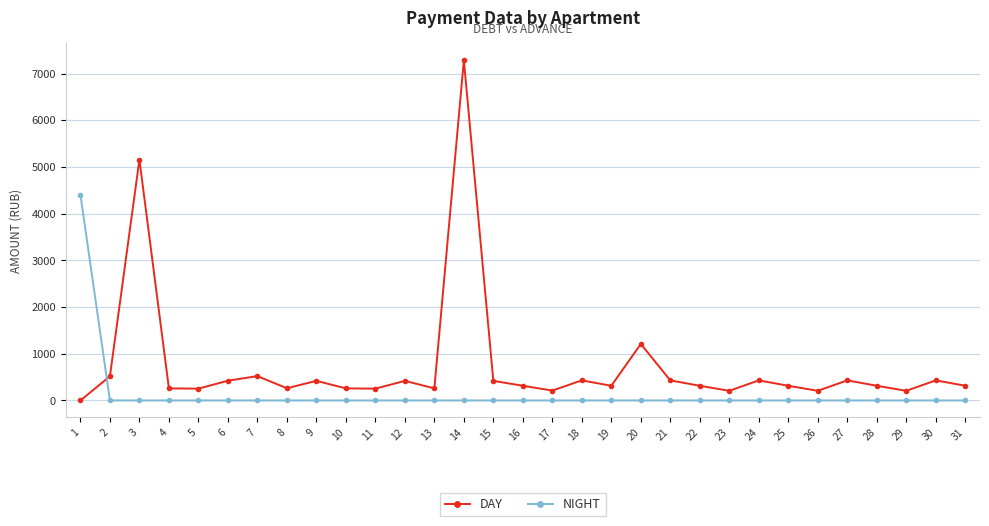

Rank the series by their average value, from highest to lowest.

DAY, NIGHT